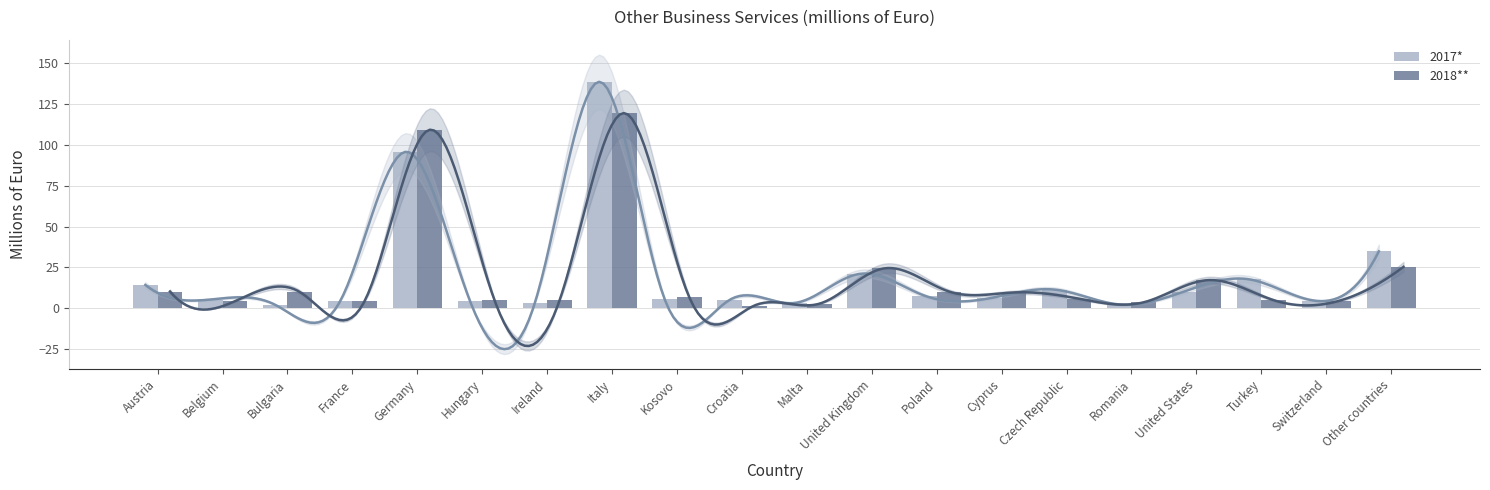

How many data points in 2017* are less than 5?

7